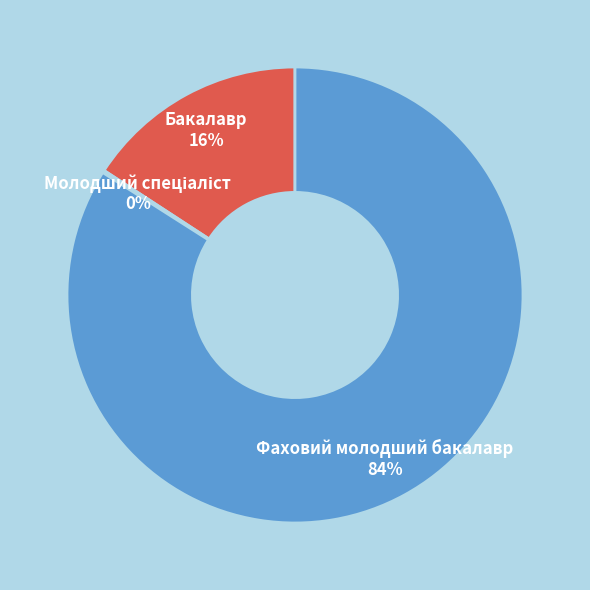

Which slice represents more than half of the pie?

Фаховий молодший бакалавр